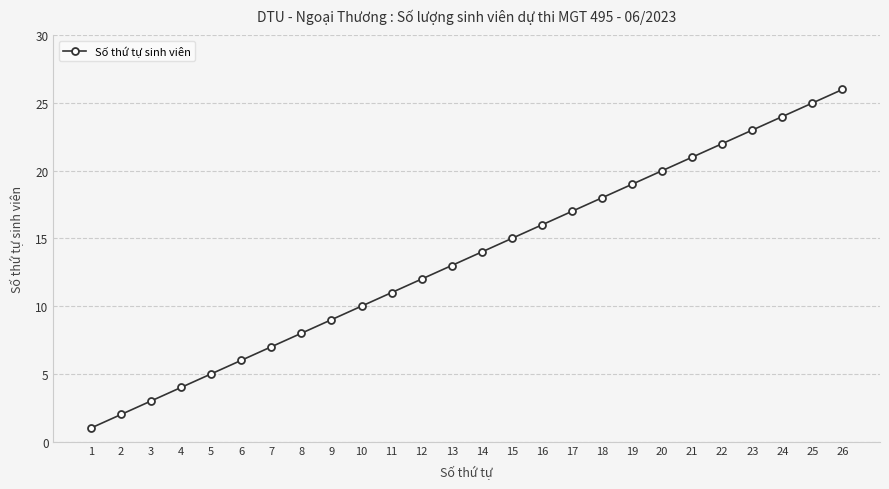

At which category does the chart reach its minimum across all series?

1